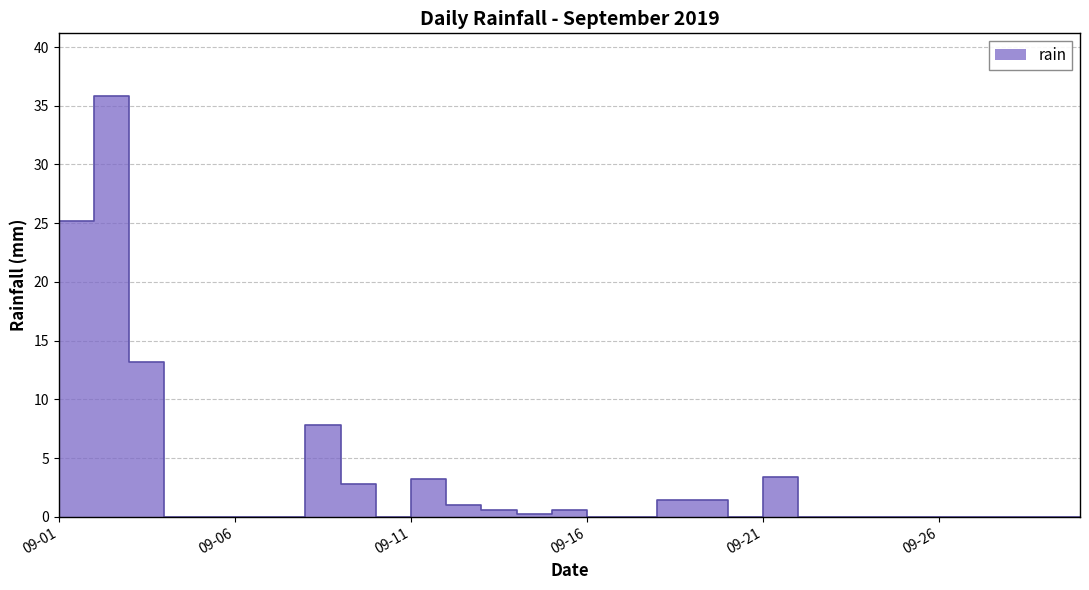

What is the value of the 2nd point from the left?

35.8